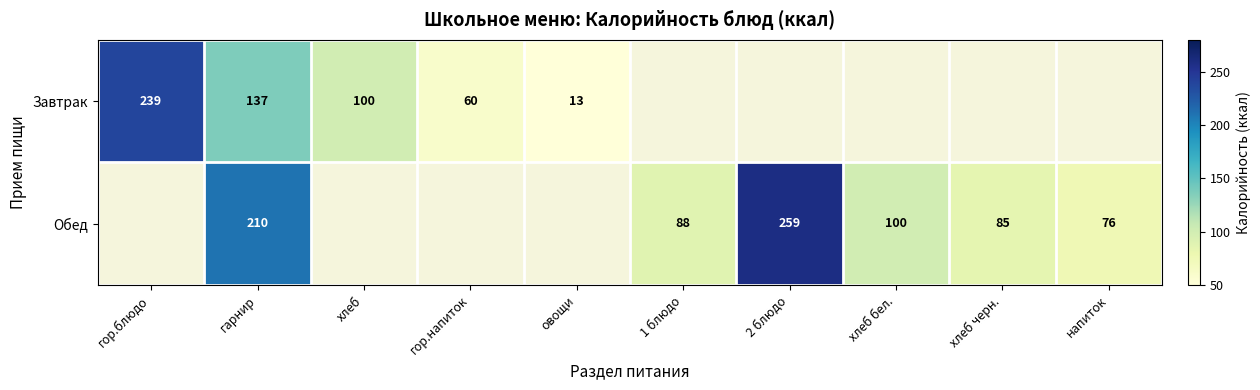

At which category is the sum across all series the highest?

гарнир